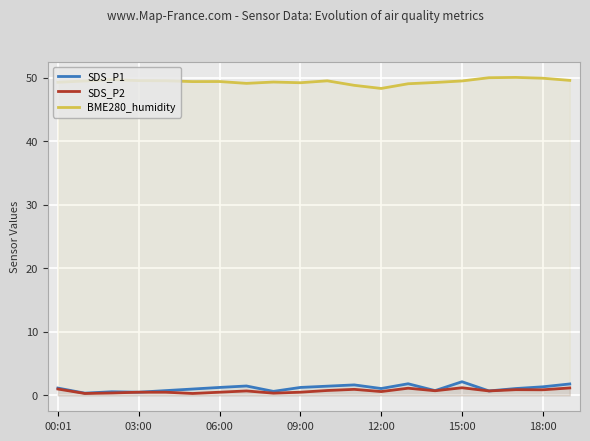

True or false: SDS_P2 has more than 2 points higher than both neighbors.

True